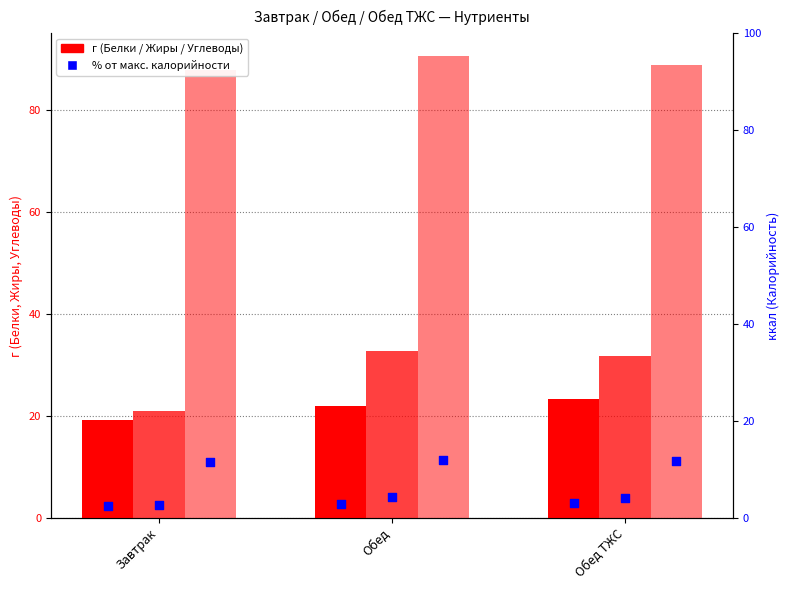

Which series has the largest total across all categories?

Углеводы